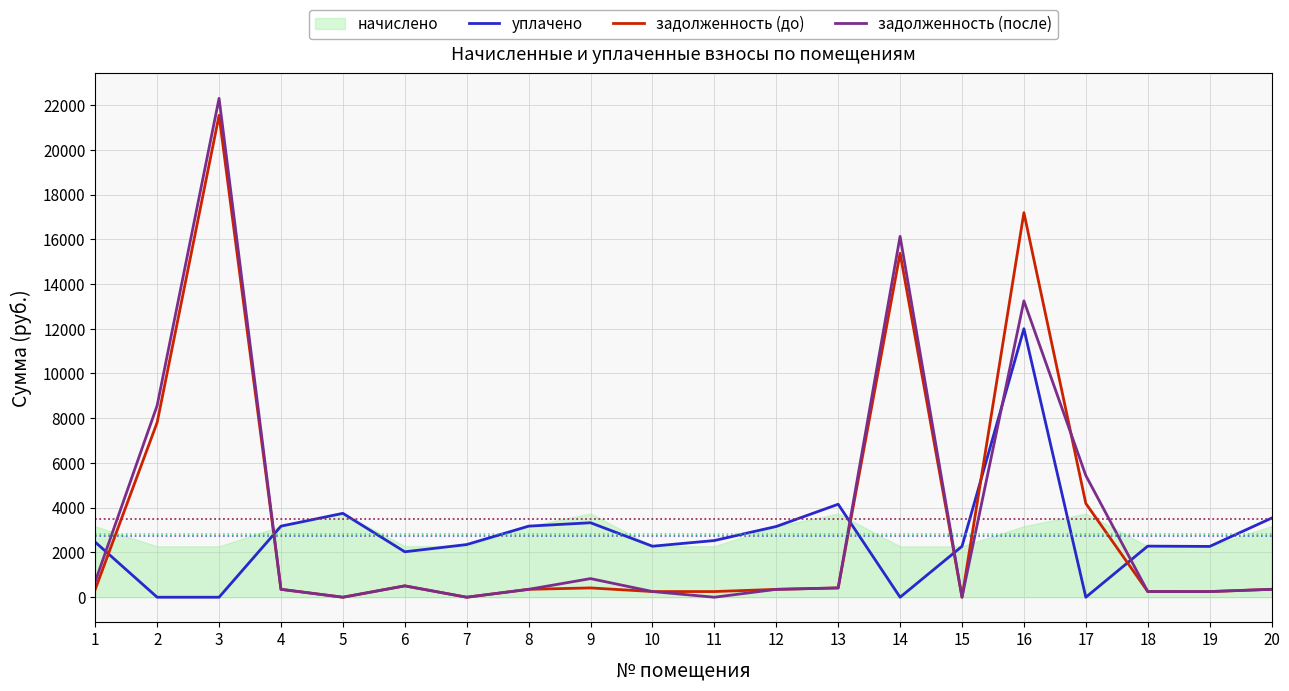

Reading left to right, what are all the values shown in this chart?

уплачено: 2463.4	0.0	0.0	3176.8	3749.2	2031.0	2353.4	3177.0	3328.4	2280.1	2533.4	3162.5	4155.2	0.0	2275.3	12000.6	0.0	2283.7	2270.5	3535.1
задолженность (до): 351.9	7810.4	21538.2	353.0	0.0	507.7	0.0	353.0	416.1	253.3	253.3	351.4	415.5	15372.6	0.0	17189.3	4192.2	253.9	252.3	353.5
задолженность (после): 703.8	8568.8	22296.6	353.0	0.0	507.7	0.0	352.8	832.1	253.3	0.0	351.4	415.5	16129.5	0.0	13246.0	5438.8	254.5	252.3	353.5